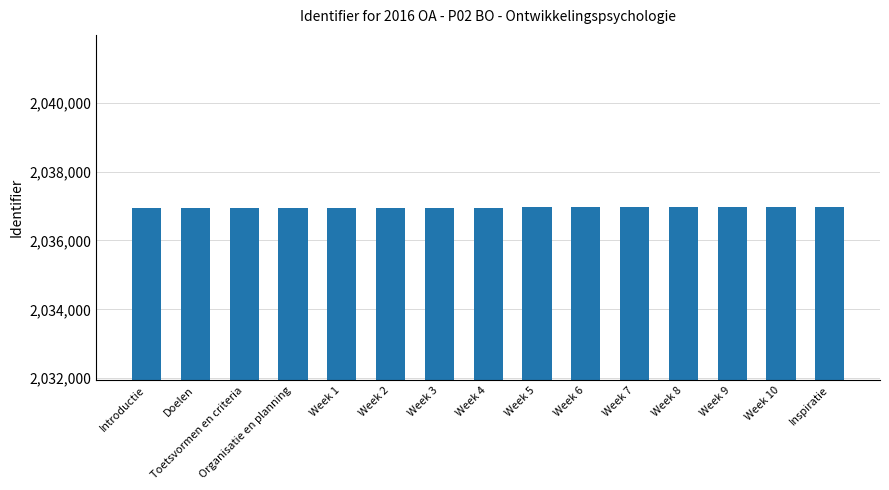

Approximately how many times larger is the value at Toetsvormen en criteria compared to Week 3?

1.0